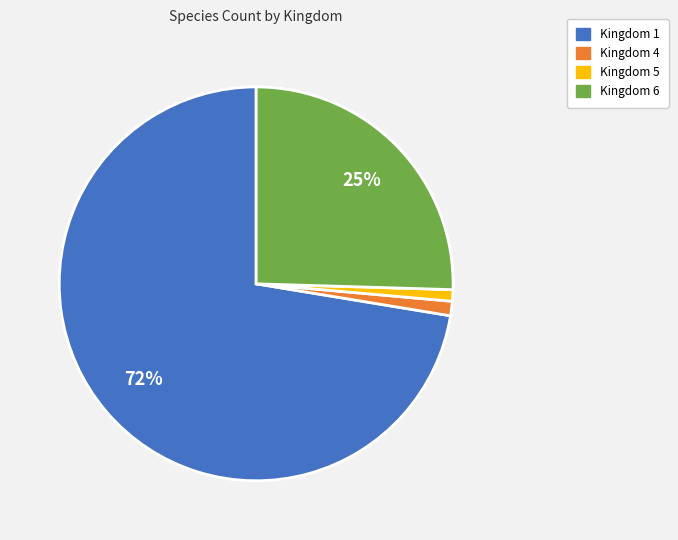

To the nearest percent, what is the average slice percentage?

25%